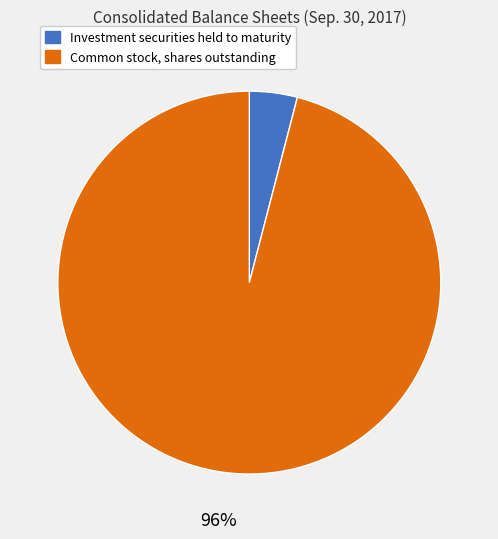

True or false: Common stock, shares outstanding accounts for 96% of the total.

True